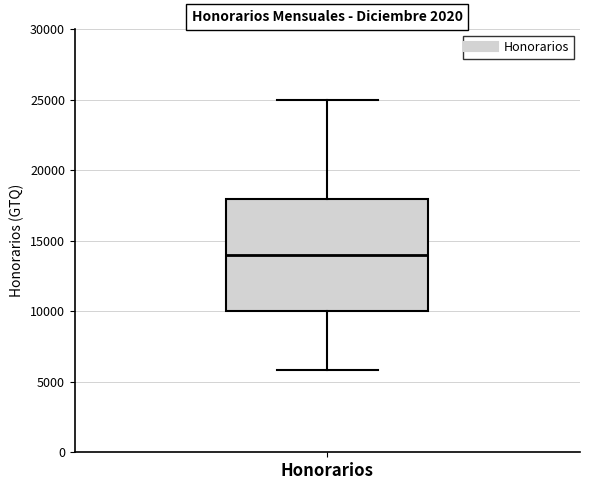

Transcribe this box plot: give where the median line is, the range the box spans, and where the two whiskers end, as read against the y-axis. The values are not printed on the chart, so give them approximately, as read against the axis.

median 14000, box 10000 to 18000, whiskers 6000 to 25000